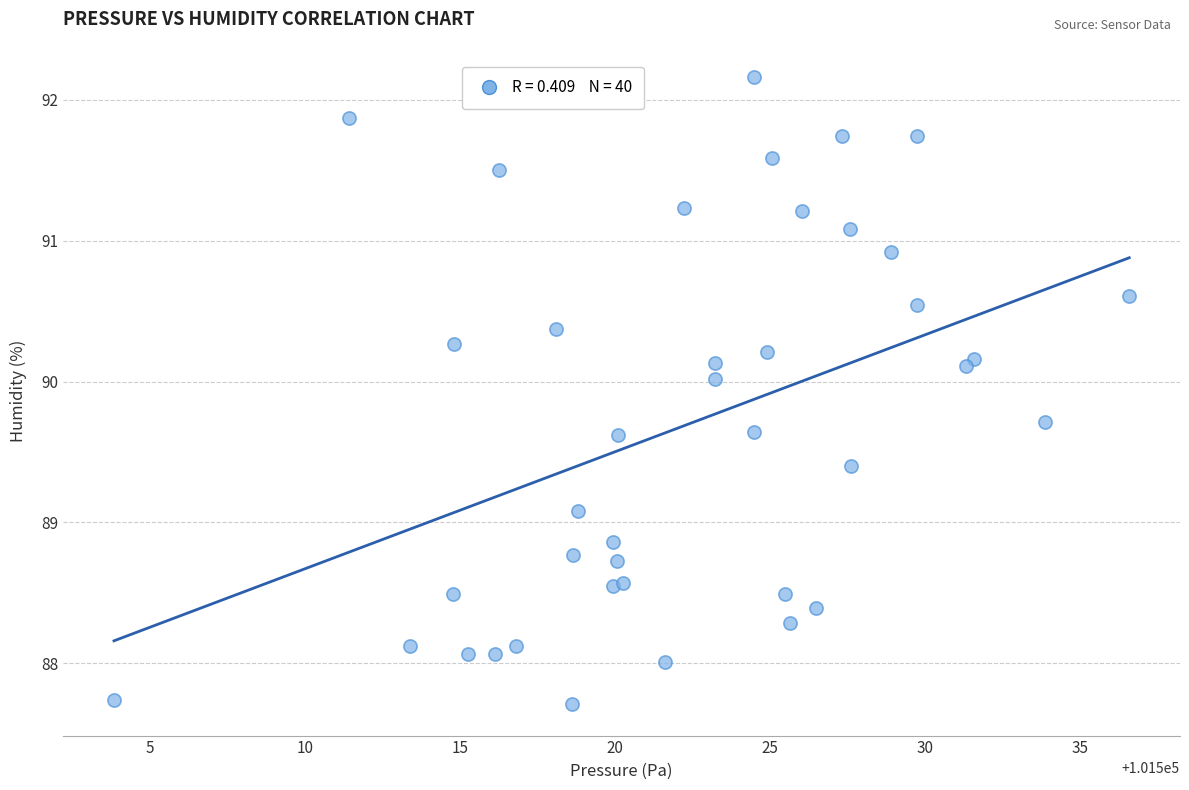

What Y value in the scatter plot is closest to 89?

89.1